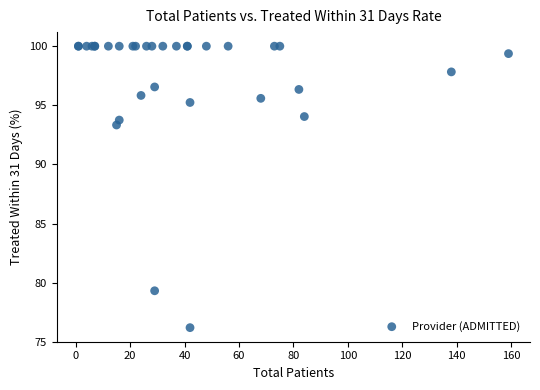

What Y value in the scatter plot is closest to 88?

93.3